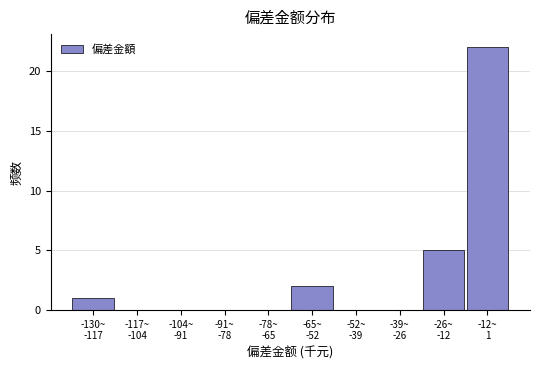

What is the sum of all values?

30